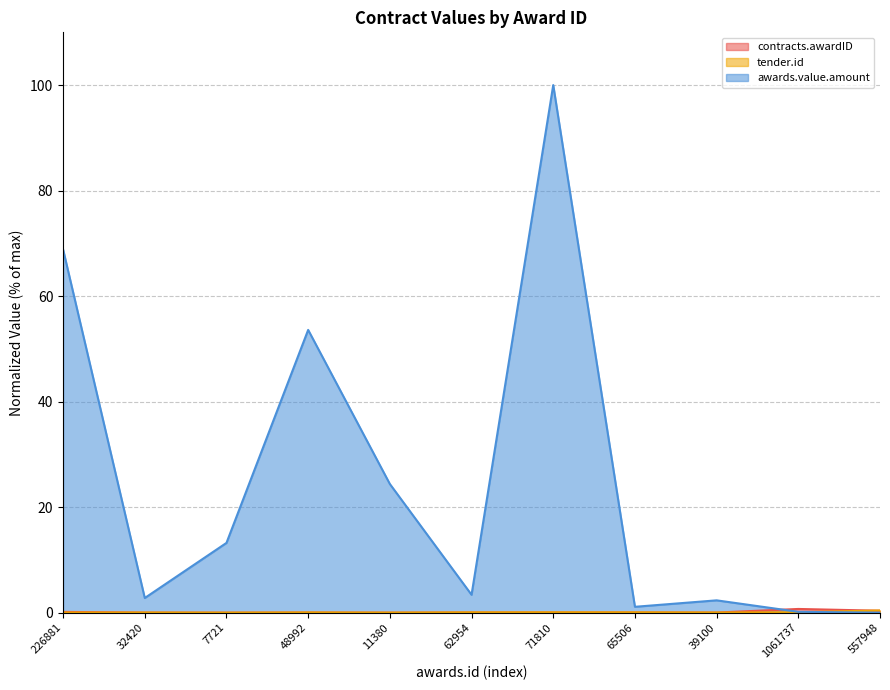

What is the label of the 6th point from the right?

62954